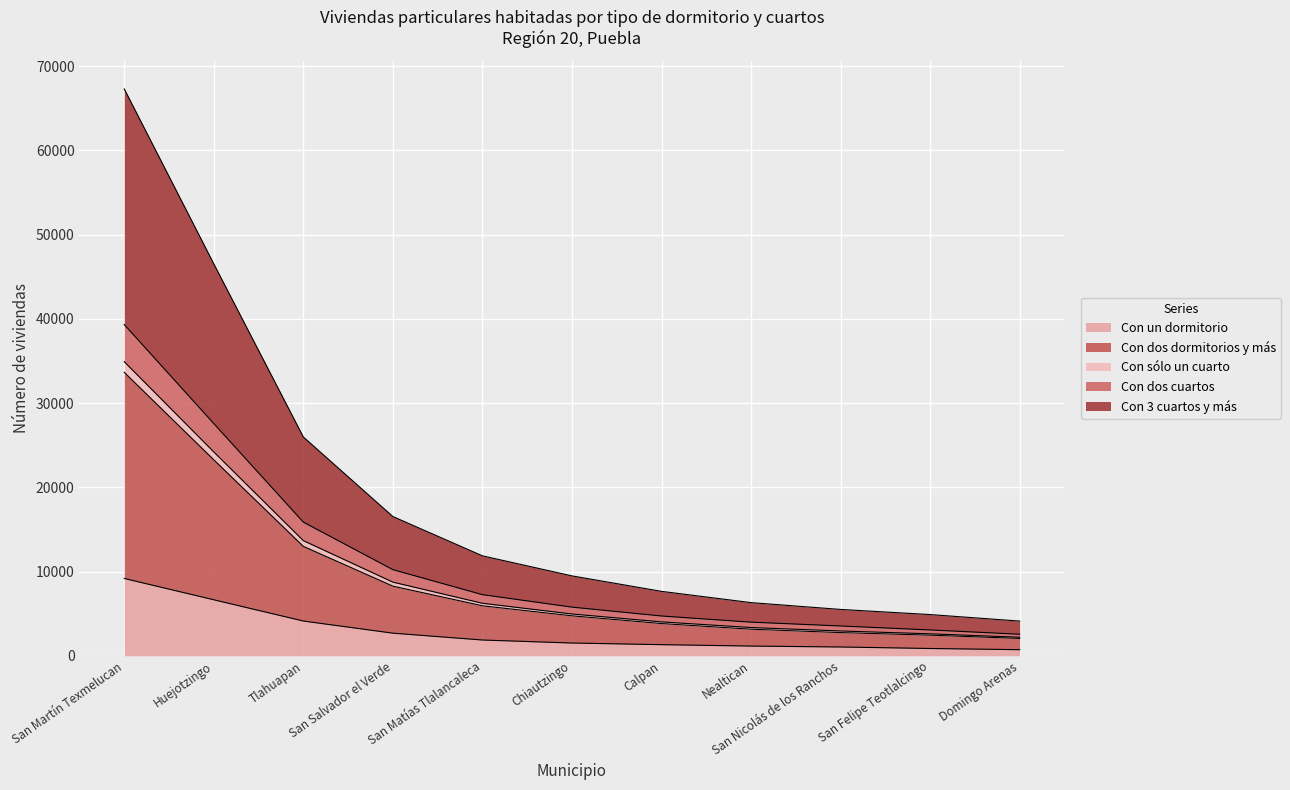

The Con un dormitorio series shows 1511.5 at Chiautzingo. True or false?

True